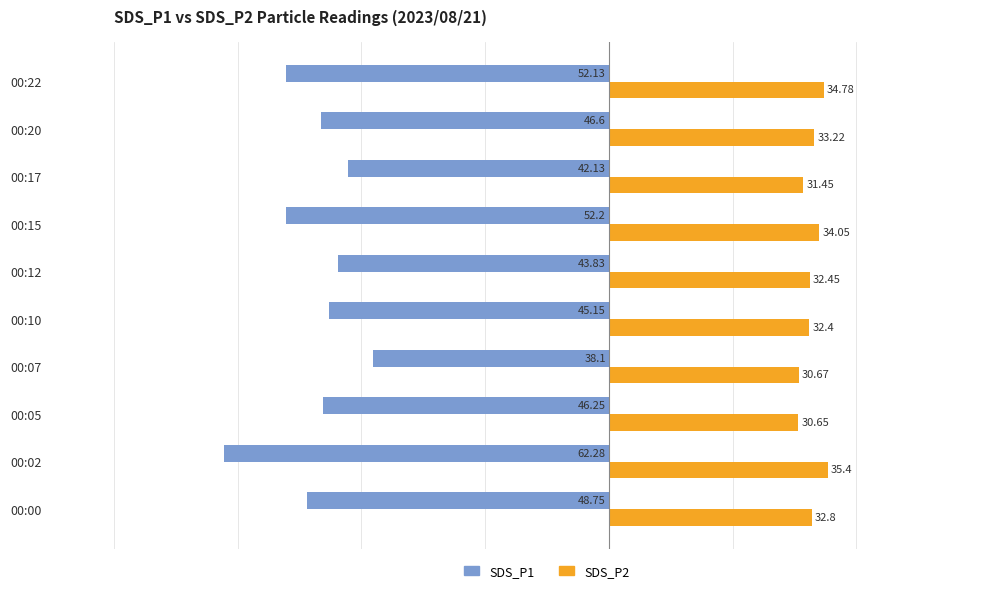

Which series has the largest range (max minus min)?

SDS_P1